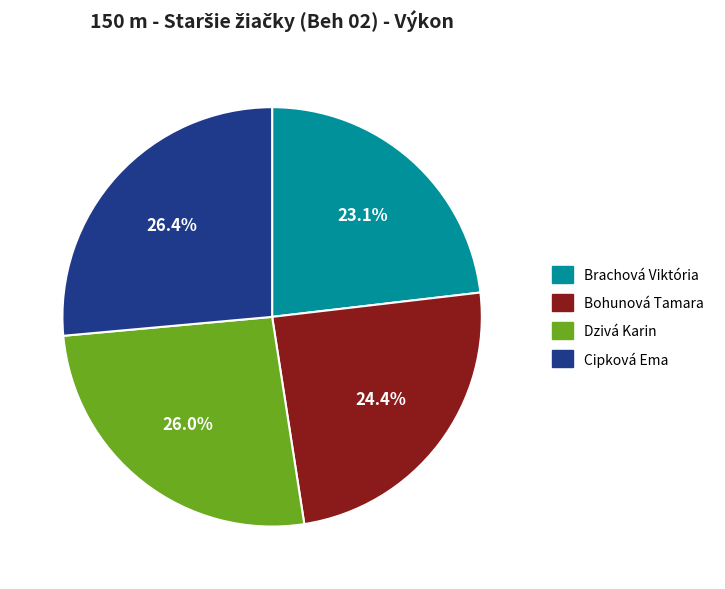

To the nearest percent, what is the average slice percentage?

25%